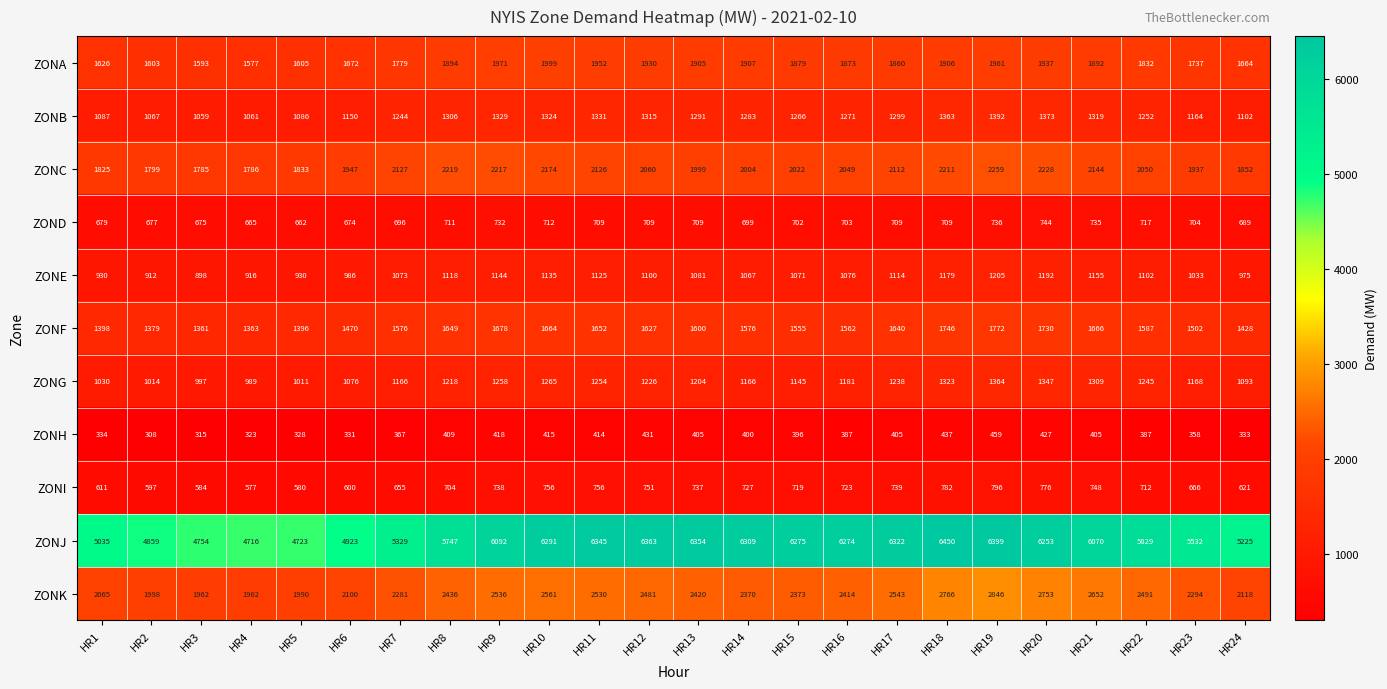

Between HR18 and HR23, which series saw the biggest shift?

ZONJ